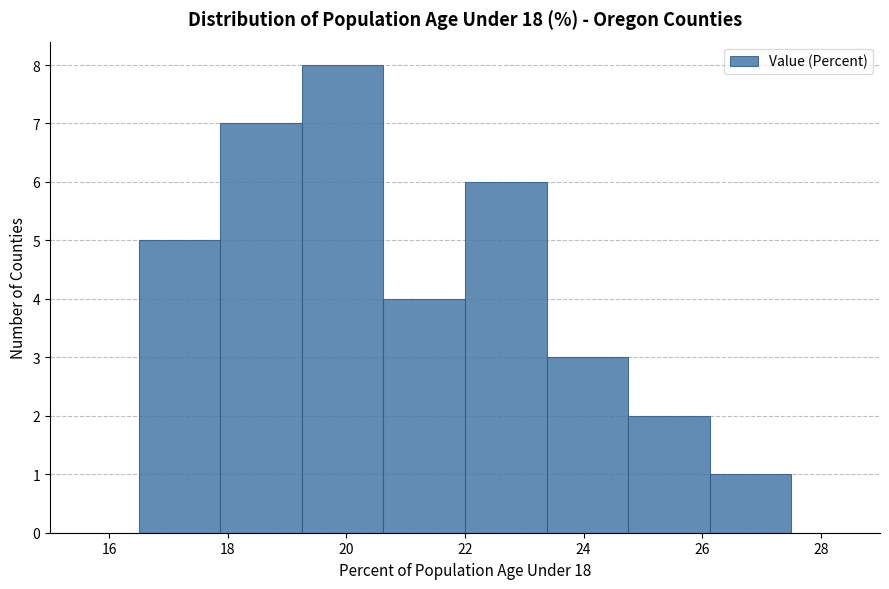

Over which range of the x-axis is the bar tallest?

19.2 to 20.6